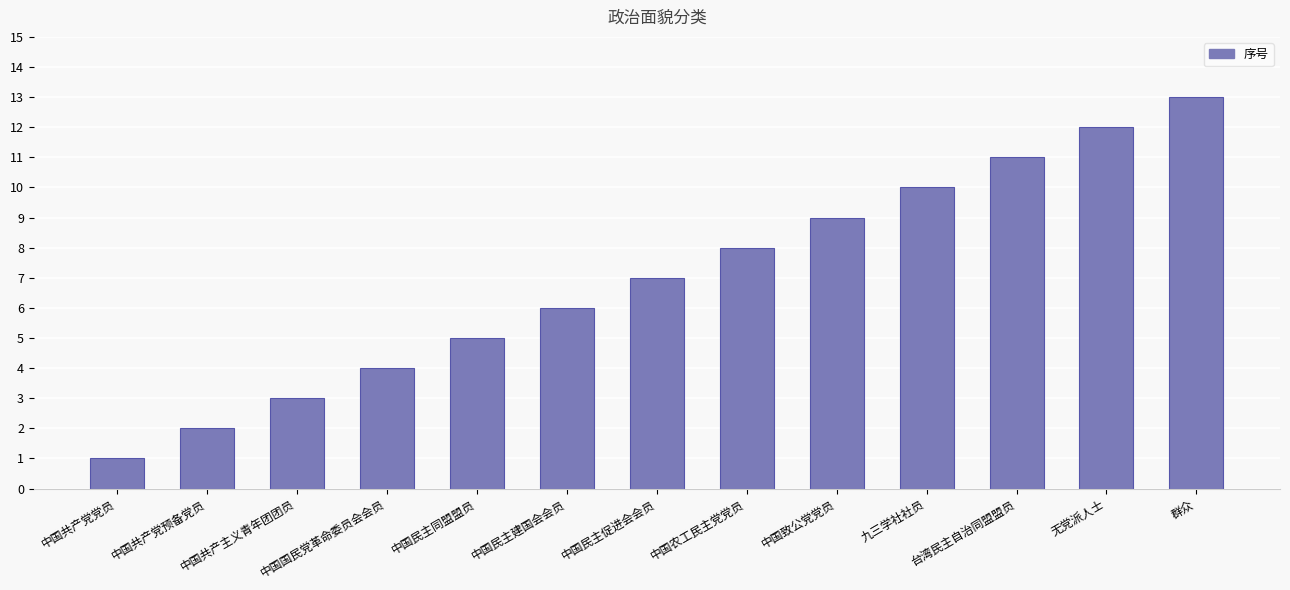

What is the difference between the maximum and minimum values?

12